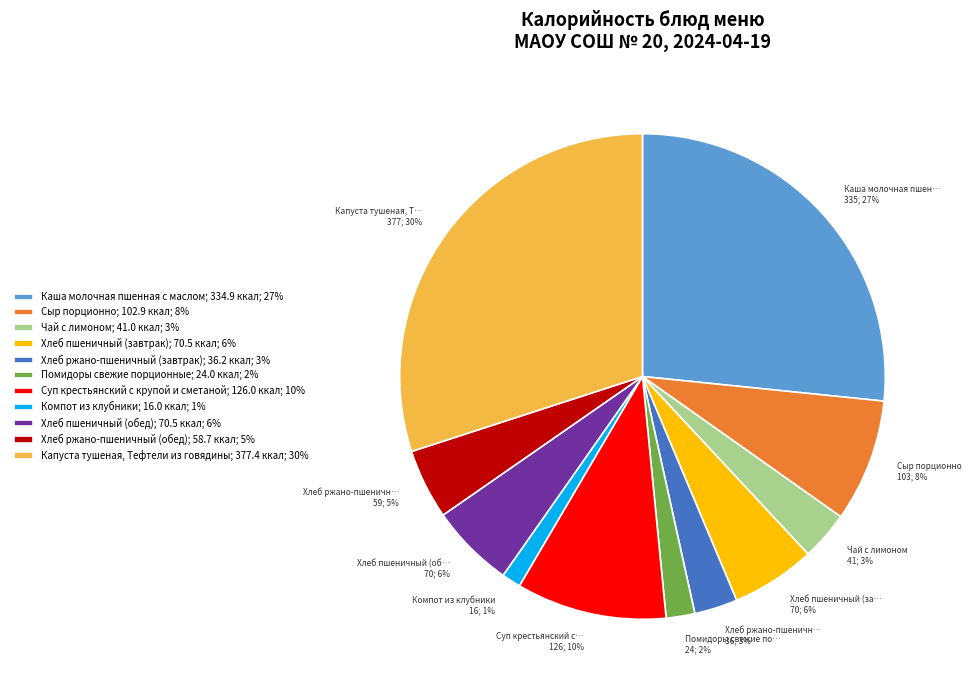

Between Каша молочная пшенная с маслом; 334.9 ккал; 27% and Хлеб пшеничный (завтрак); 70.5 ккал; 6%, which is larger?

Каша молочная пшенная с маслом; 334.9 ккал; 27%